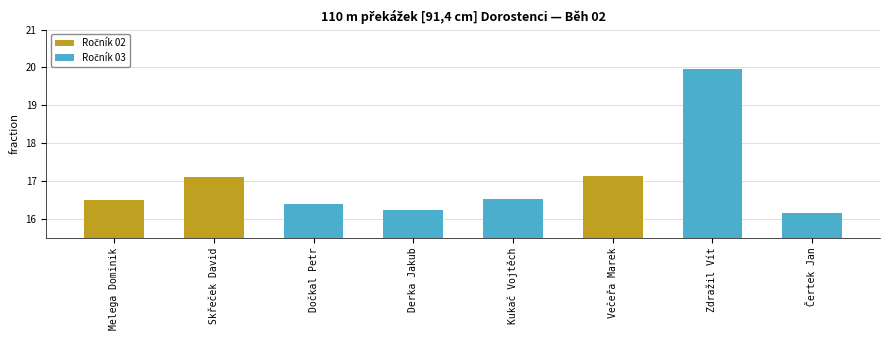

Approximately how many times larger is the value at Skřeček David compared to Melega Dominik?

1.0